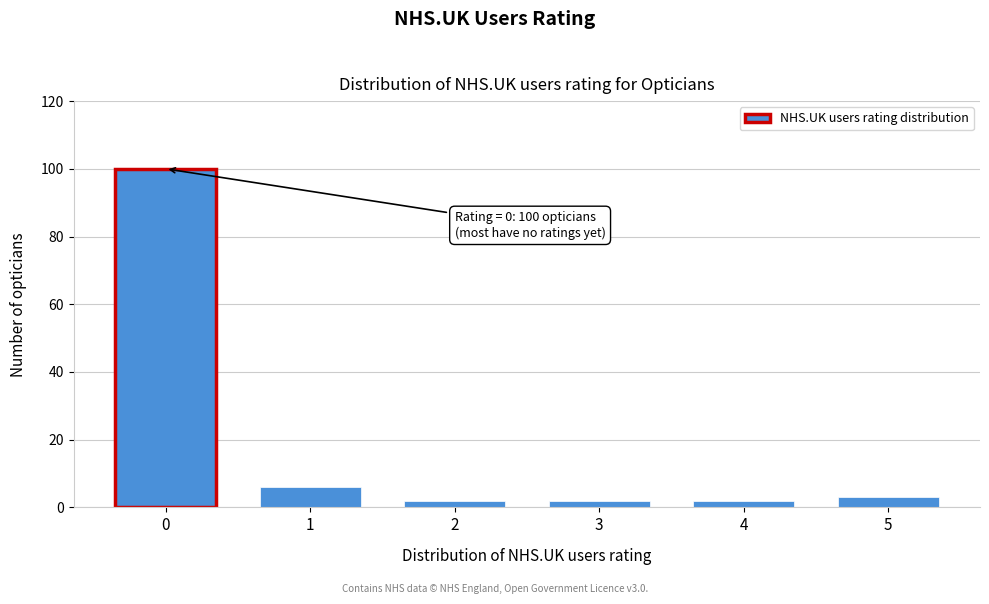

Reading right to left, what are all the values shown in this chart?

3	2	2	2	6	100